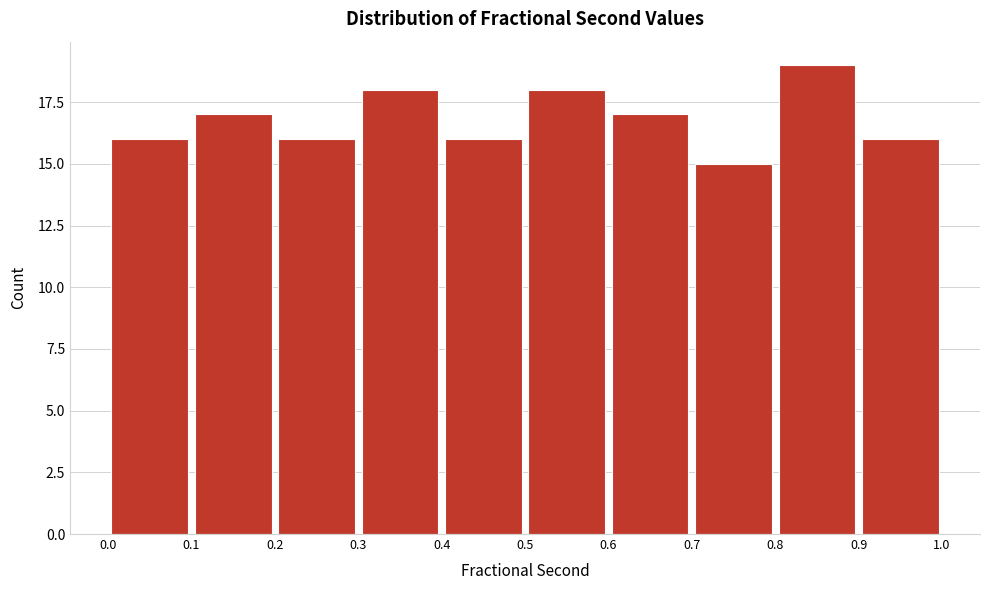

How tall is the bar that spans 0.8 to 0.9 on the x-axis? The values are not printed on the chart, so give them approximately, as read against the axis.

19